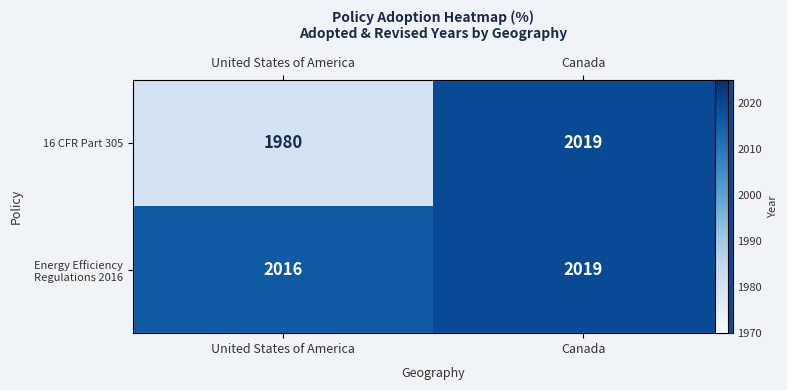

Which series has the widest spread of values?

16 CFR Part 305